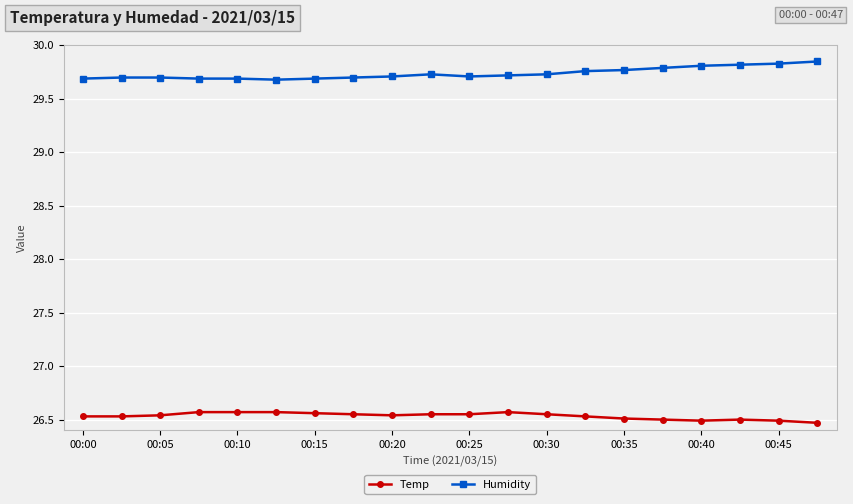

Rank the series by their maximum value, from highest to lowest.

Humidity, Temp